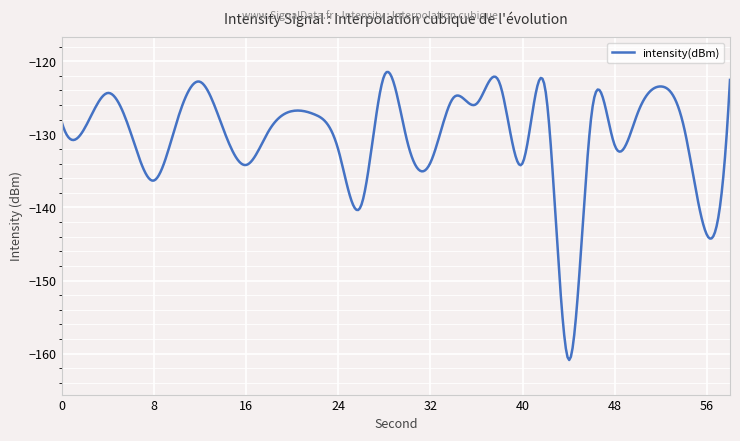

What is the greatest value displayed?

-121.5